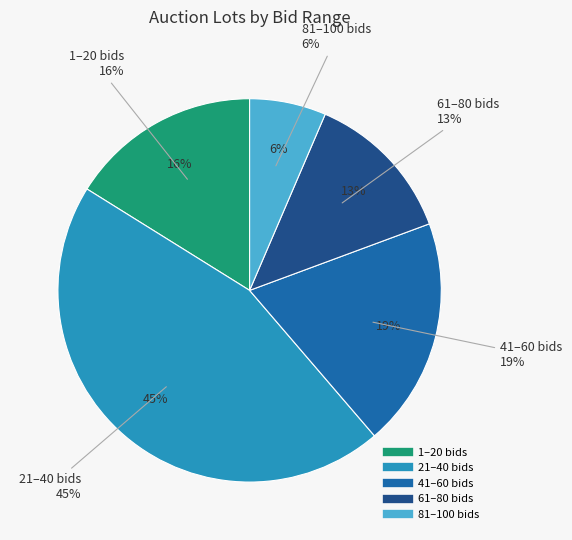

Is 27 the majority of the pie?

No